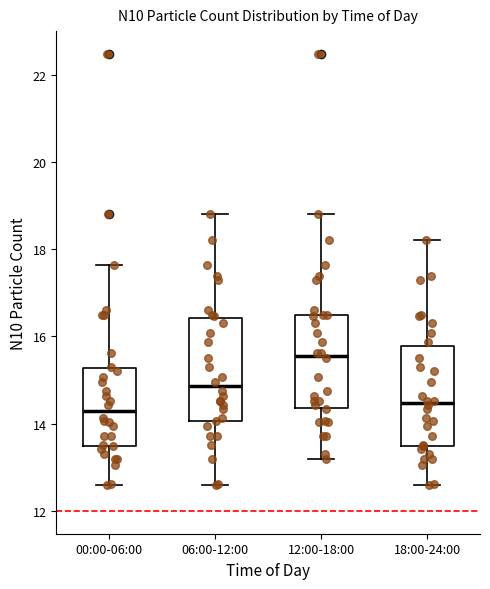

Where does the median line of the box for 12:00-18:00 sit on the y-axis? The values are not printed on the chart, so give them approximately, as read against the axis.

15.6